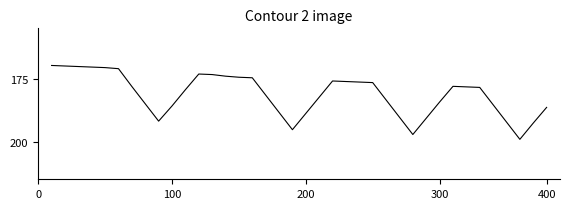

What is the smallest value displayed?

169.8